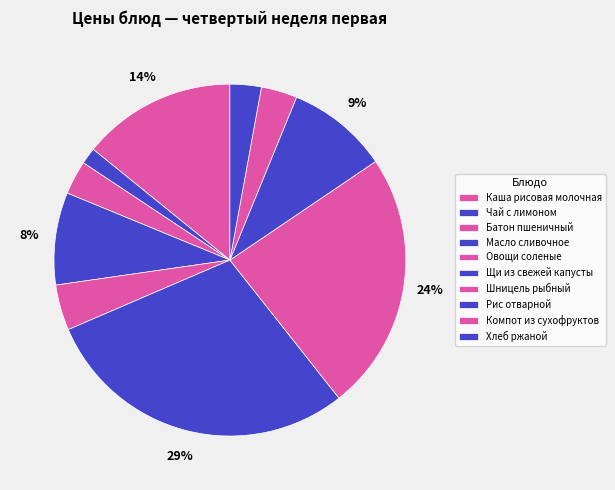

Is there any slice that represents more than half of the pie?

No